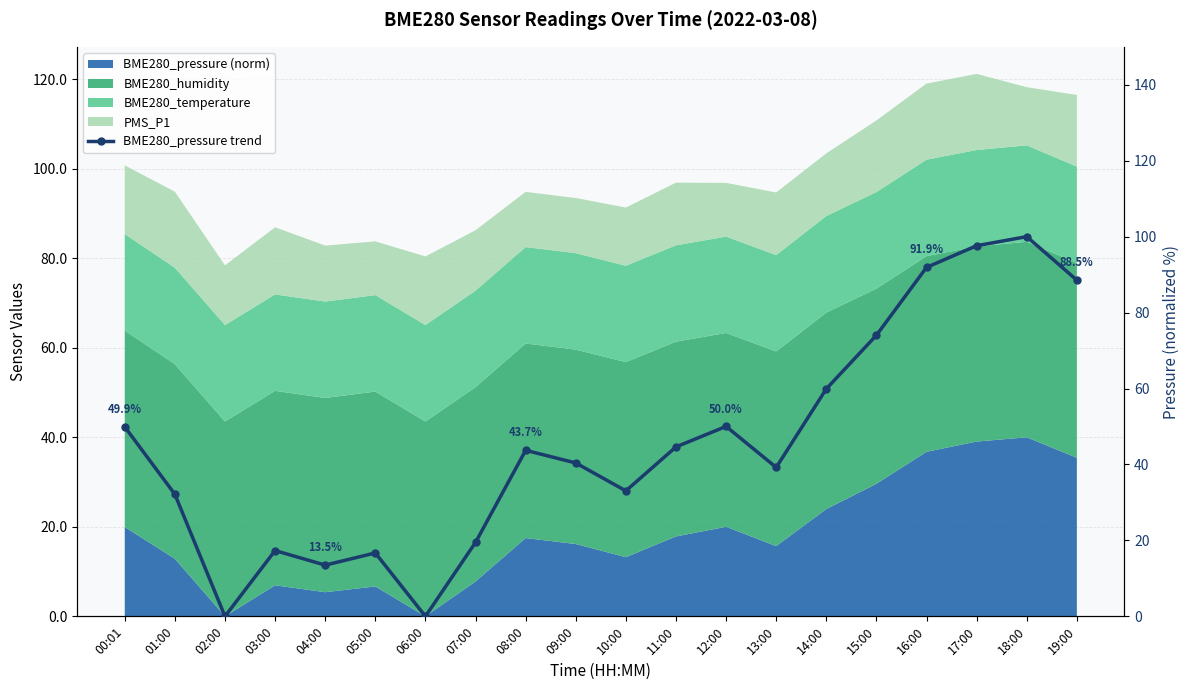

At which category does the data reach its first local valley?

02:00